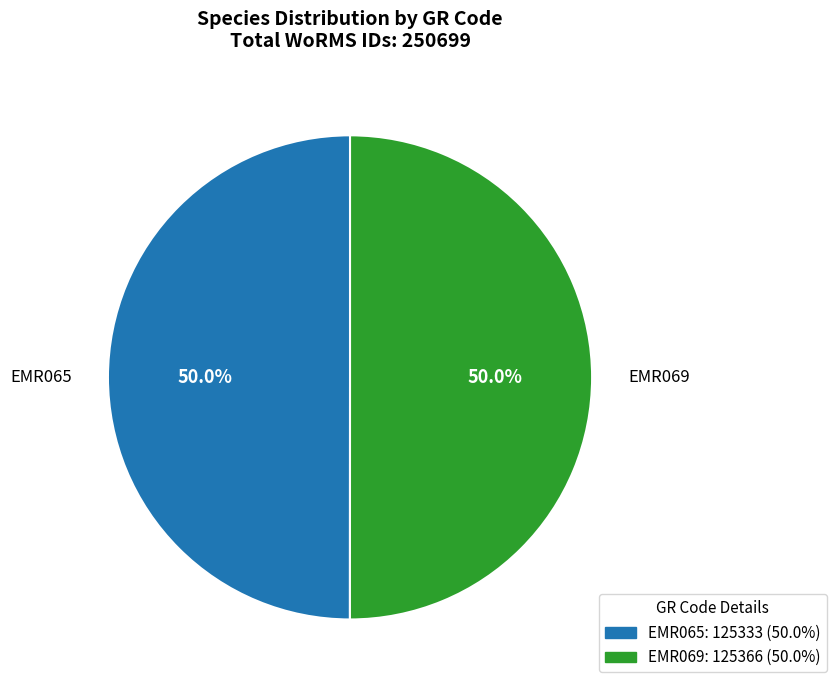

Approximately how many times larger is the value at EMR065 compared to EMR069?

1.0